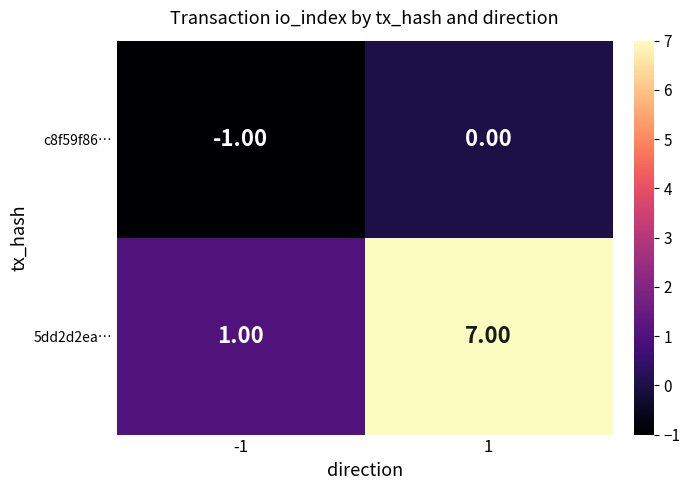

How many distinct data groups are displayed?

2